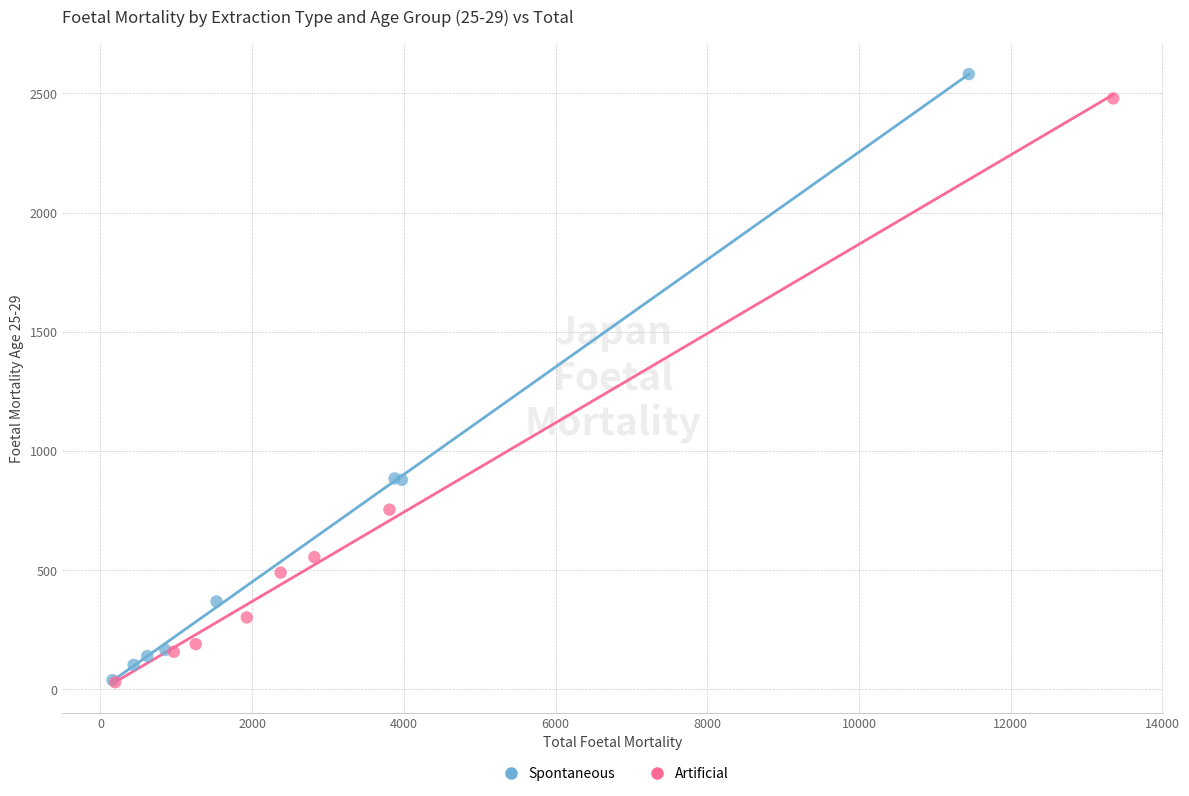

Which series has the largest Y range (max minus min)?

Spontaneous